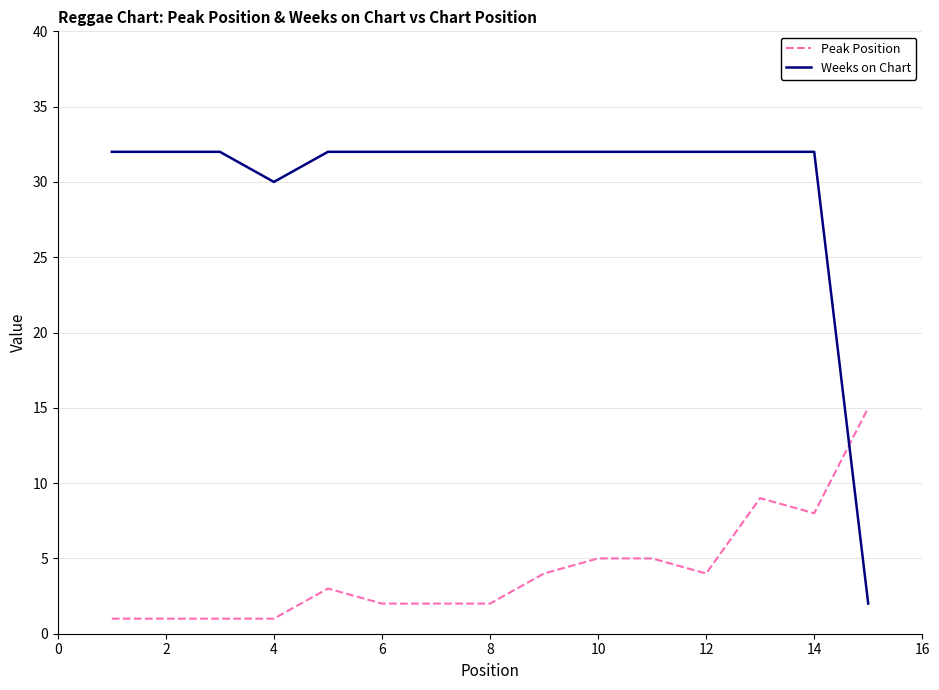

What is the difference between the maximum and minimum values in the Peak Position series?

14